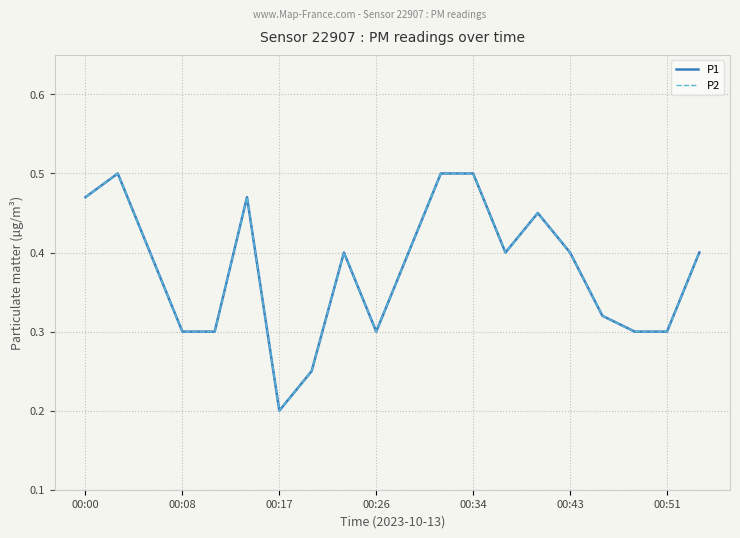

Is this an area chart (filled region under the line)?

No